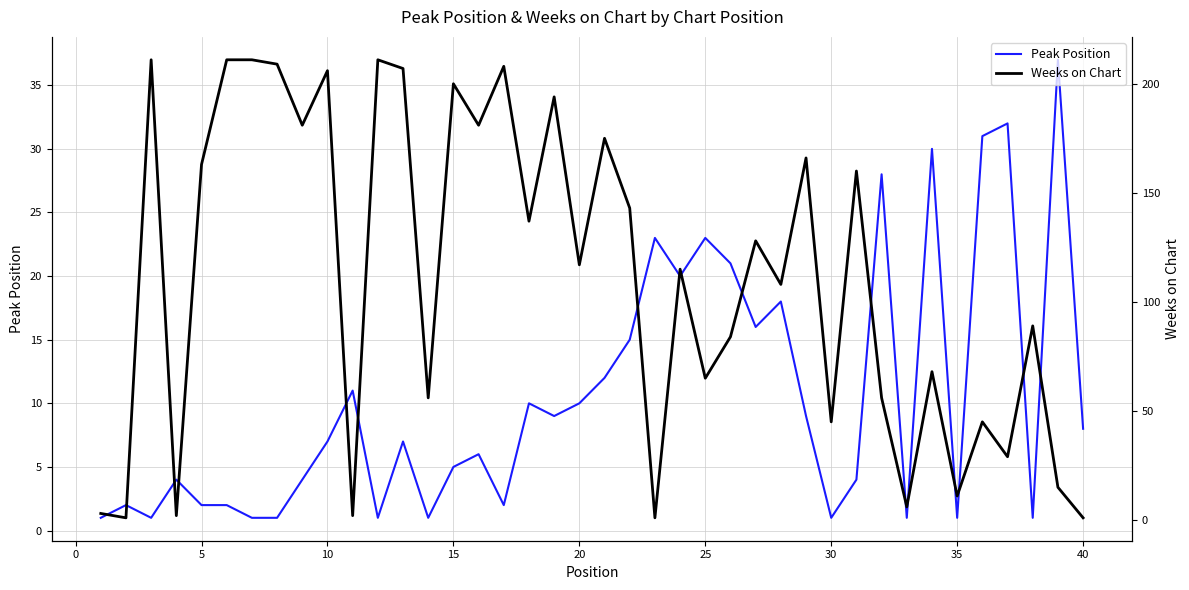

What is the highest value of the Peak Position series?

37